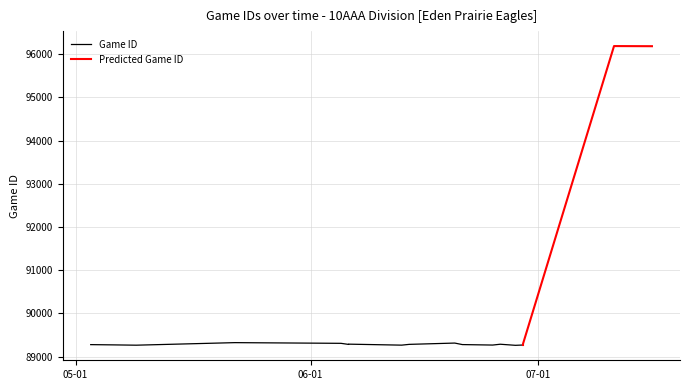

What is the value of the 16th point from the left?

89323